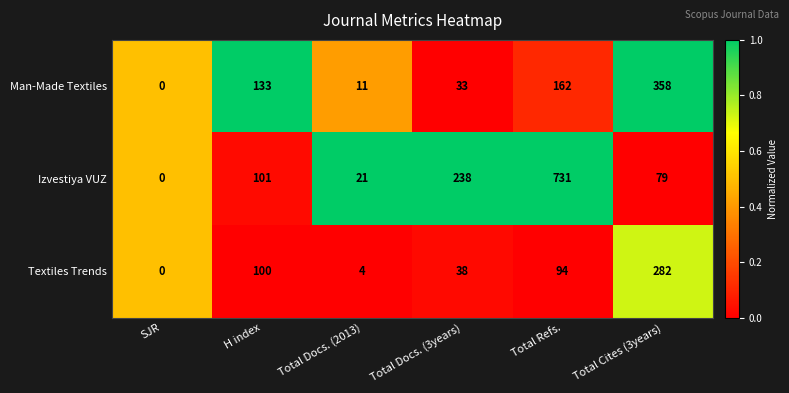

At which category does the chart reach its minimum across all series?

SJR